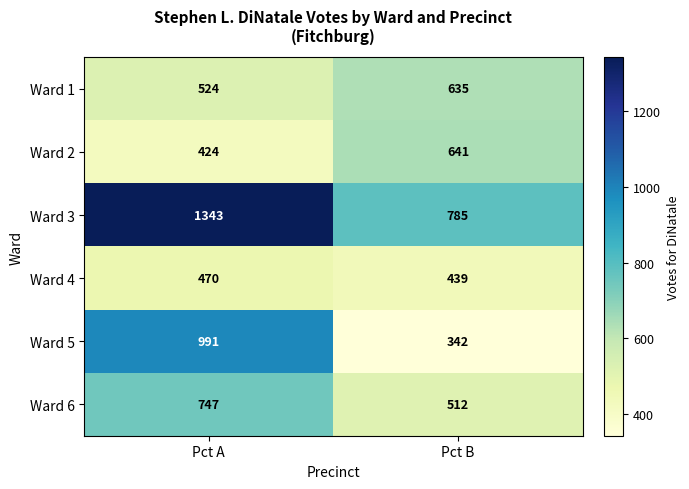

What is the sum of all Ward 5 values?

1333